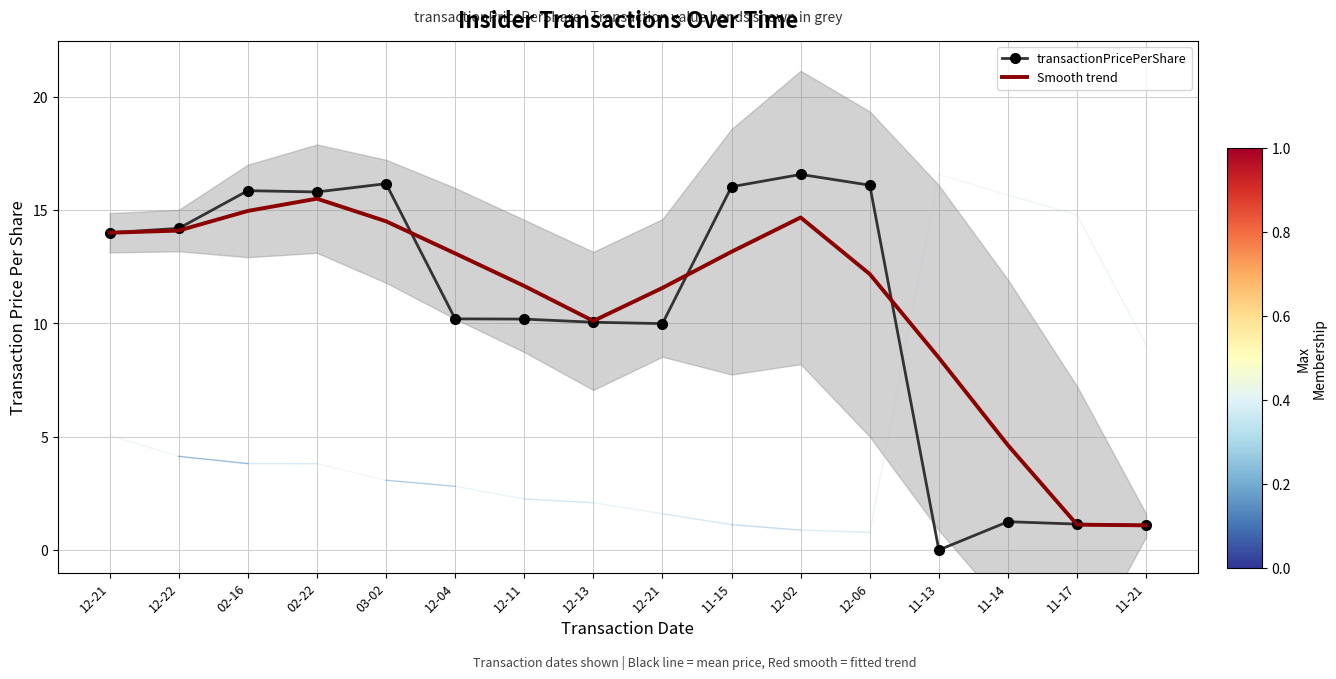

True or false: Smooth trend and transactionPricePerShare intersect in this chart.

True